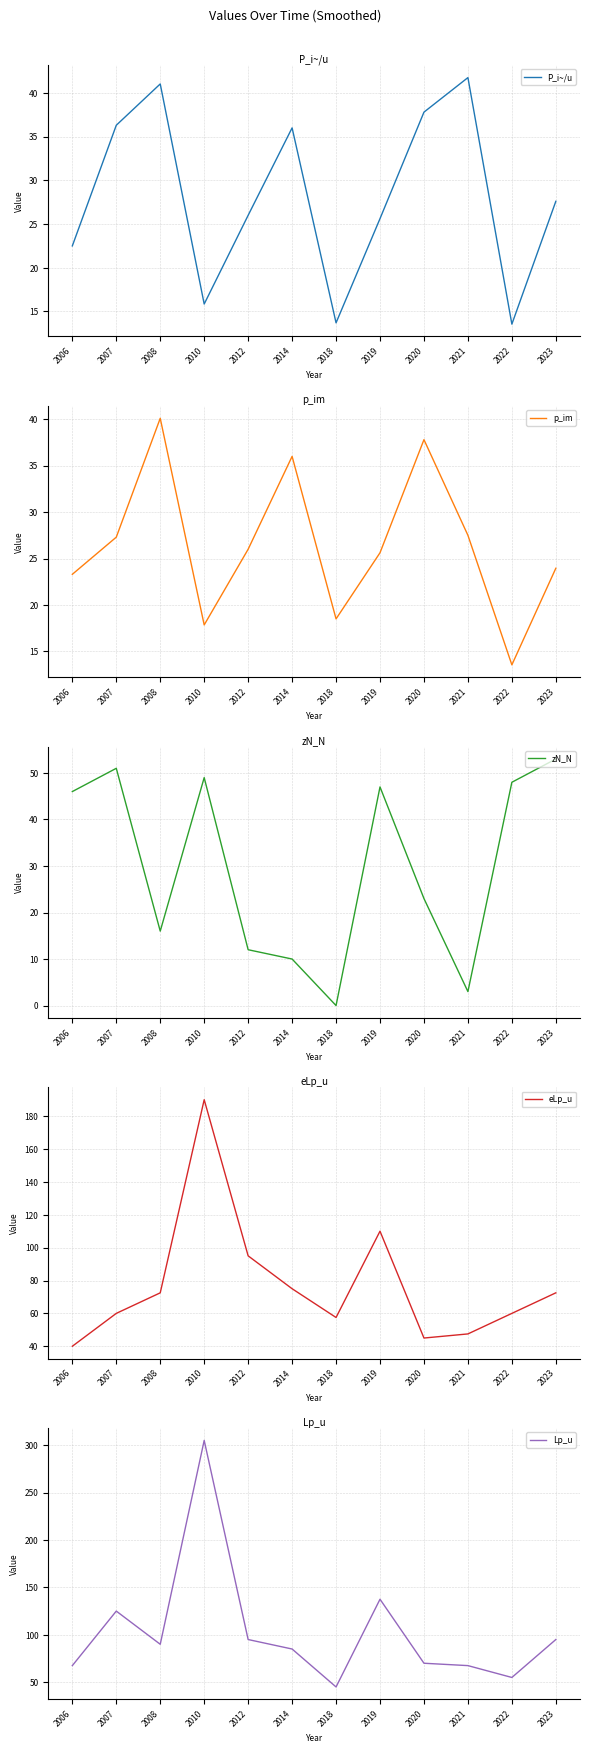

Where do zN_N and P_i~/u first cross each other?

2007 and 2008